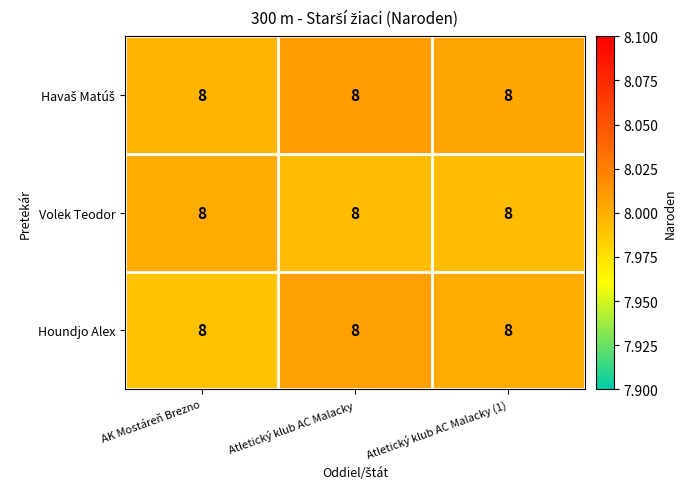

List the labels in order of Havaš Matúš value, largest first.

Atletický klub AC Malacky, Atletický klub AC Malacky (1), AK Mostáreň Brezno